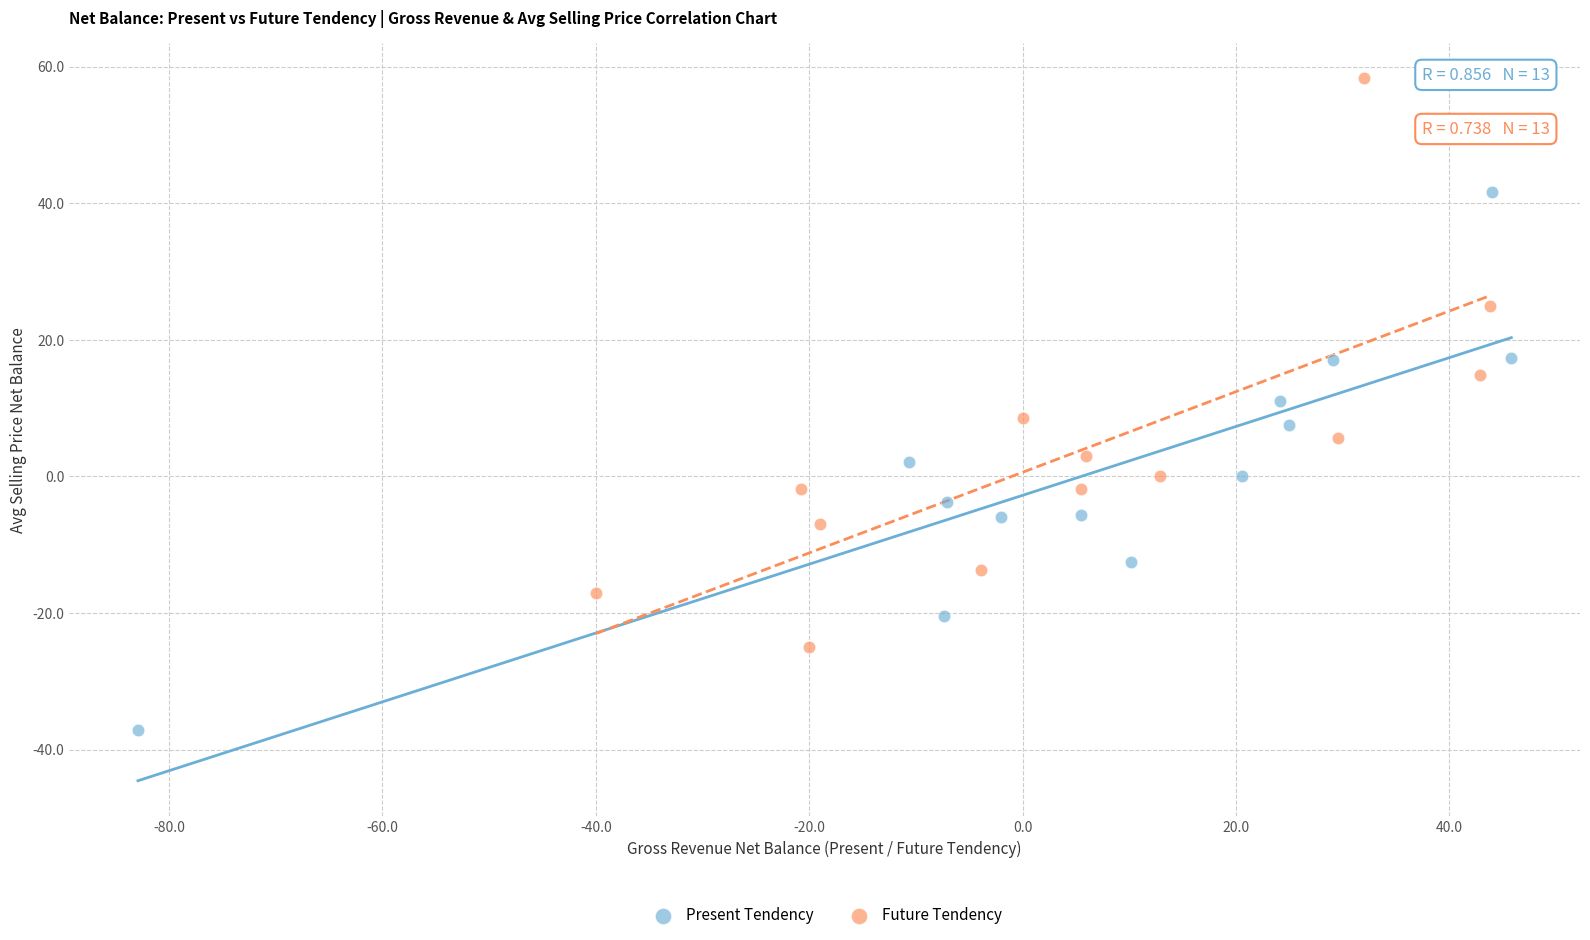

Which series has the largest Y range (max minus min)?

Future Tendency